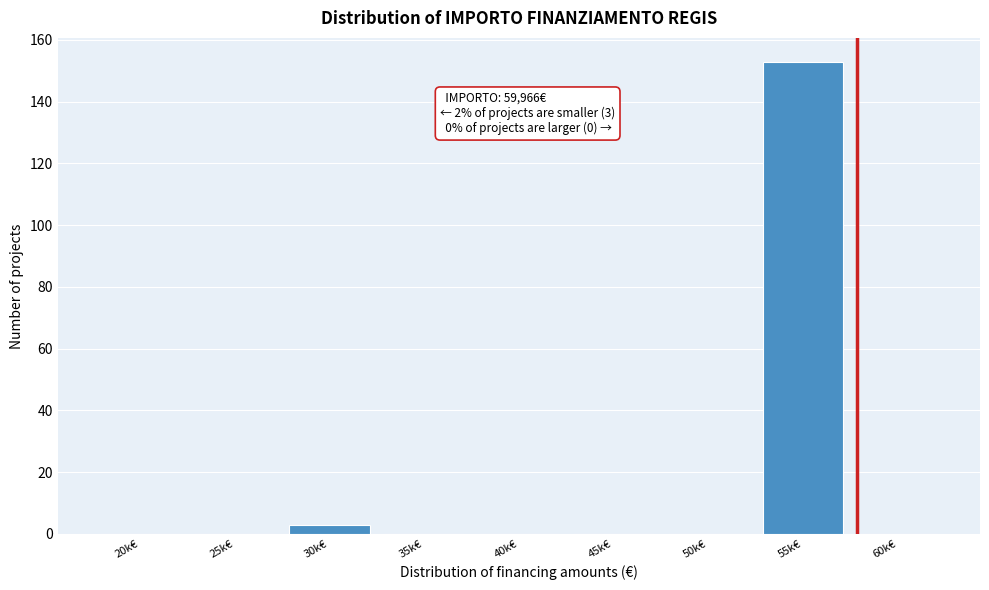

Reading right to left, transcribe all the data shown in this chart.

60k€=0	55k€=153	50k€=0	45k€=0	40k€=0	35k€=0	30k€=3	25k€=0	20k€=0